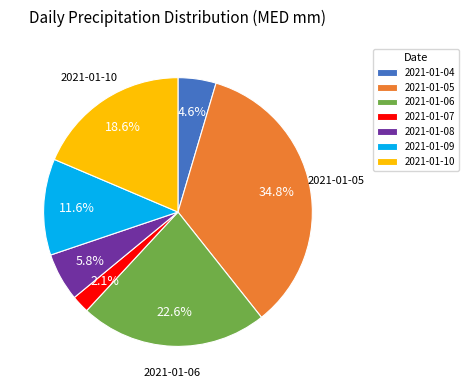

Rank the categories by value from lowest to highest.

2021-01-07, 2021-01-04, 2021-01-08, 2021-01-09, 2021-01-10, 2021-01-06, 2021-01-05